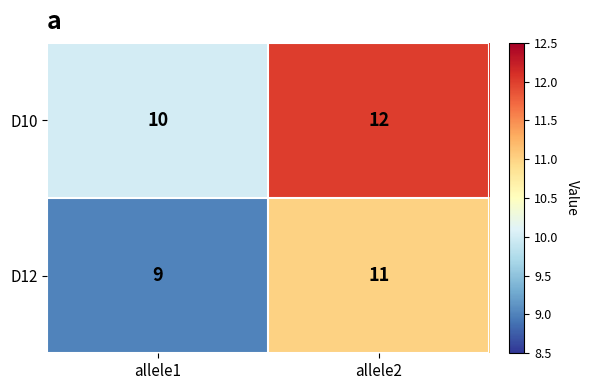

How many categories are shown in the chart?

2